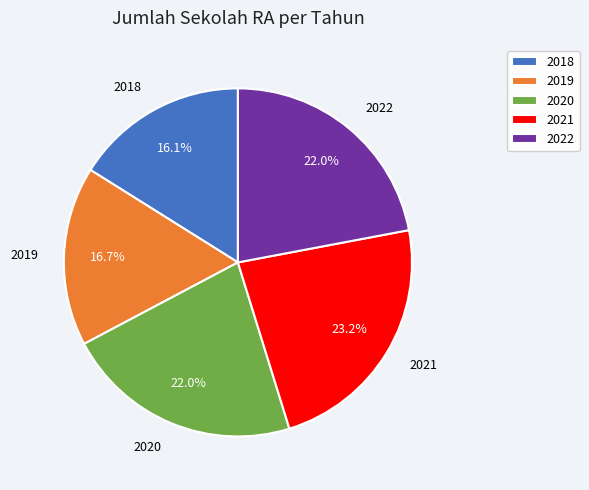

Which category has the smallest portion of the pie?

2018